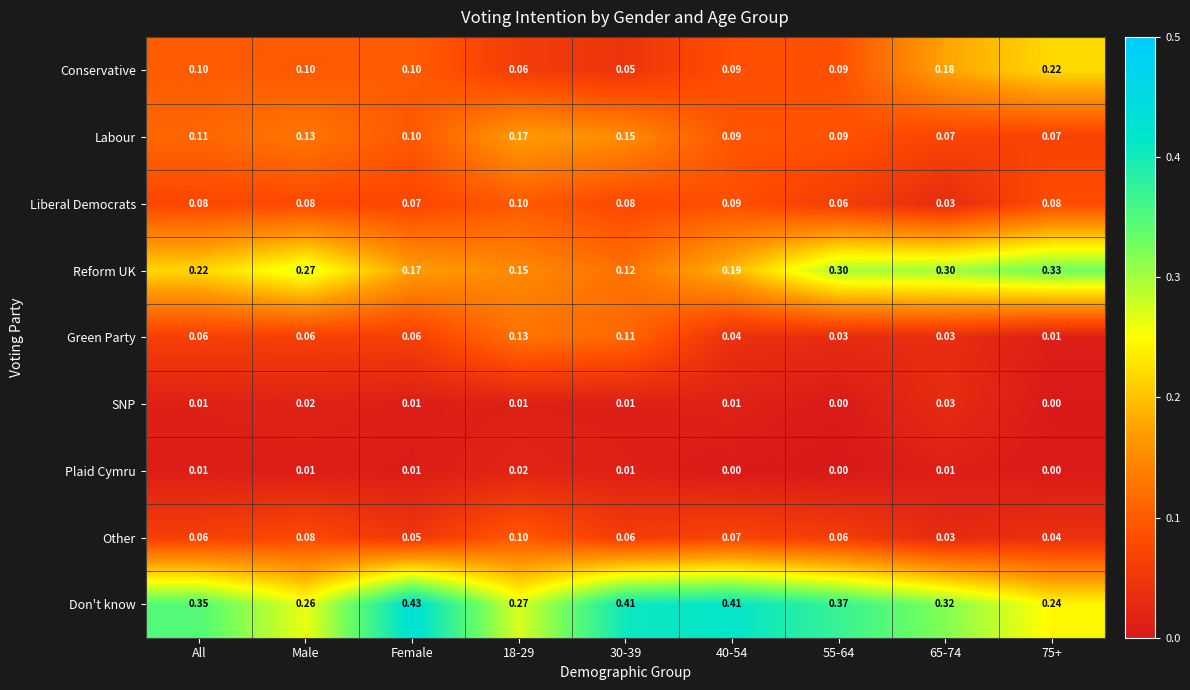

At which category does the chart reach its peak across all series?

Female